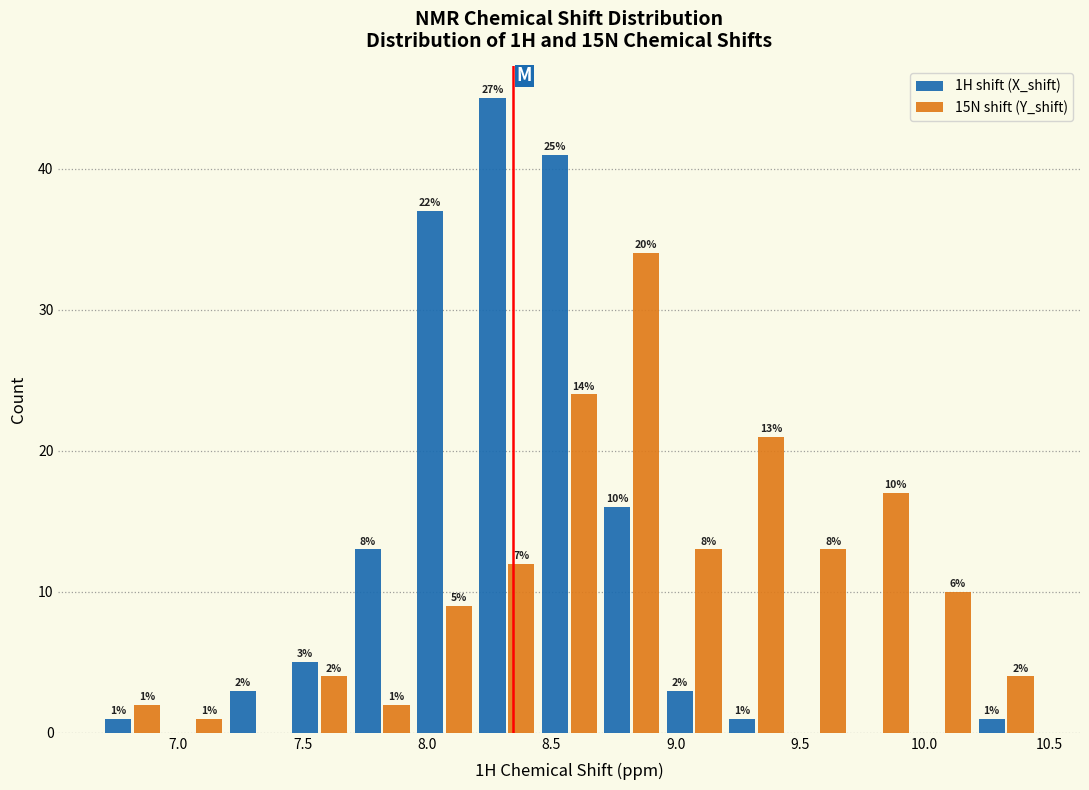

In the 1H shift (X_shift) series, which range on the x-axis has the tallest bar?

8.20 to 8.45